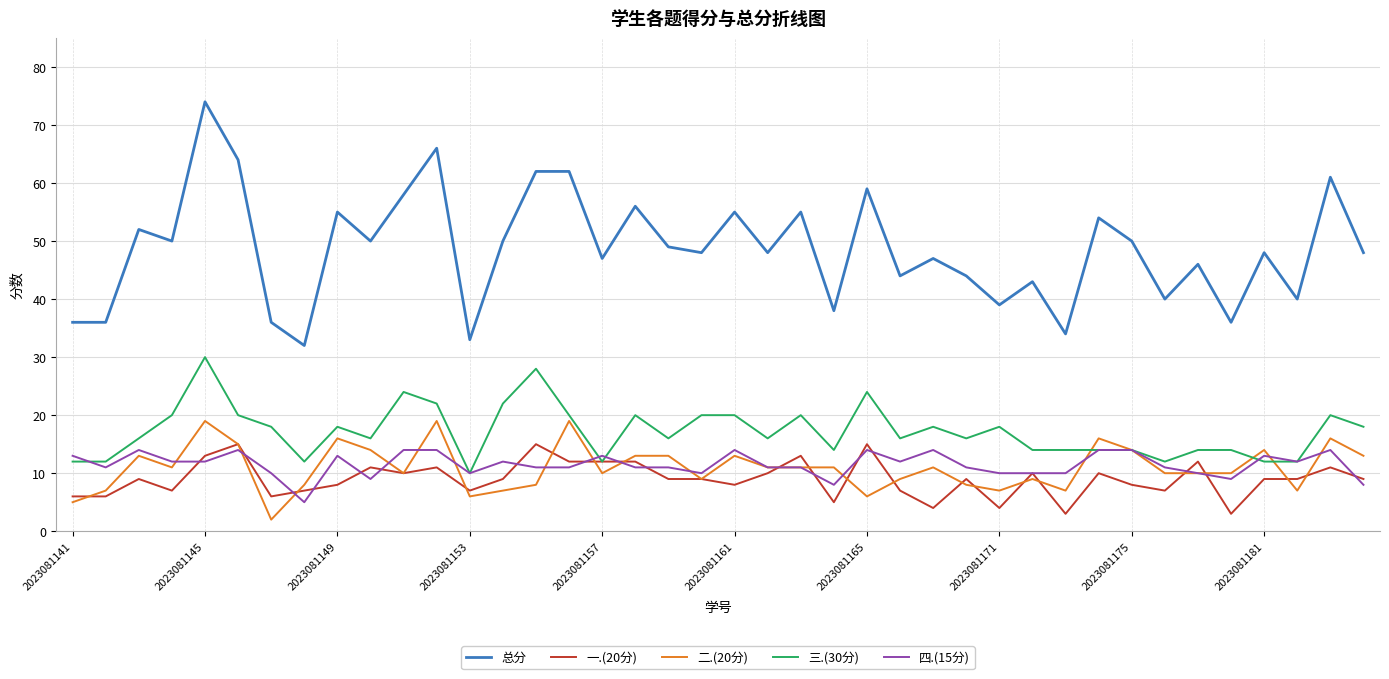

Which series has the widest spread of values?

总分